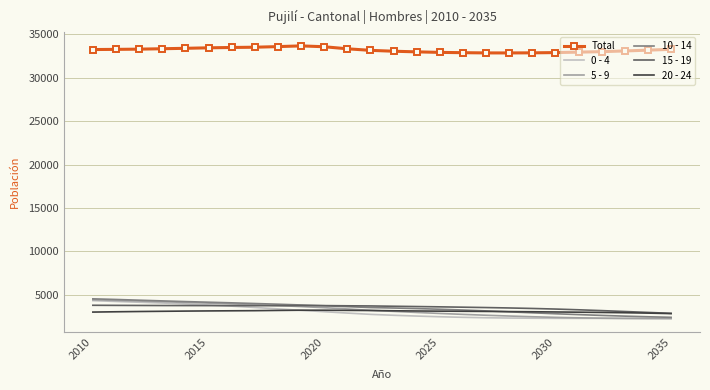

Which series has the largest total across all categories?

Total